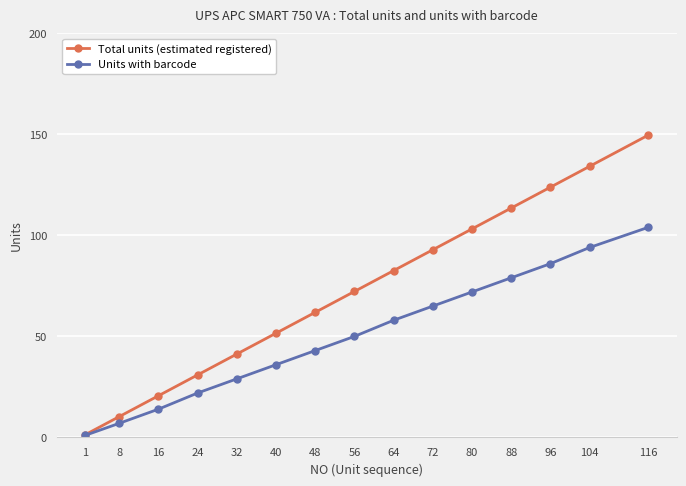

Is this an area chart (filled region under the line)?

No